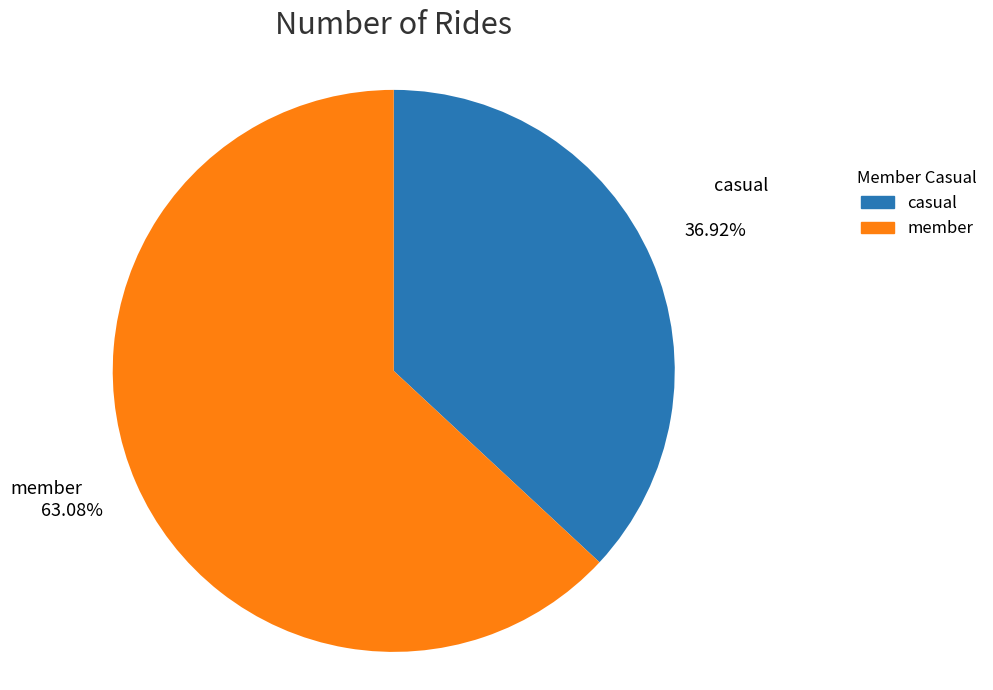

What is the ratio of the value at member to the value at casual?

1.7